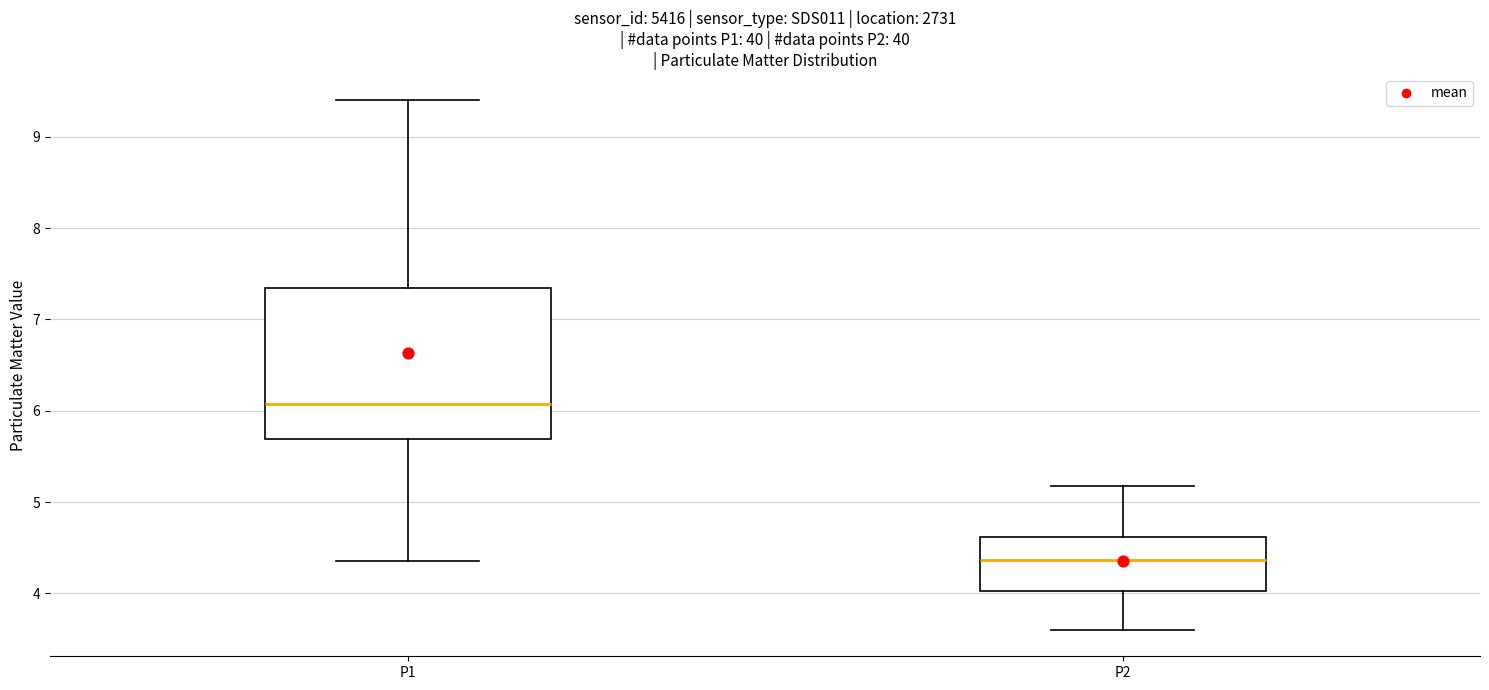

Which box's median line is the lowest?

P2